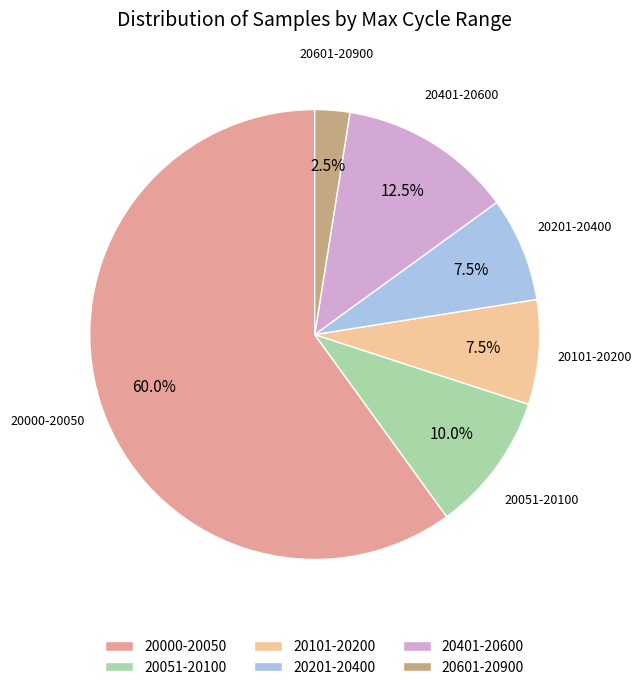

How much of the chart is everything except 20051-20100?

90.0%